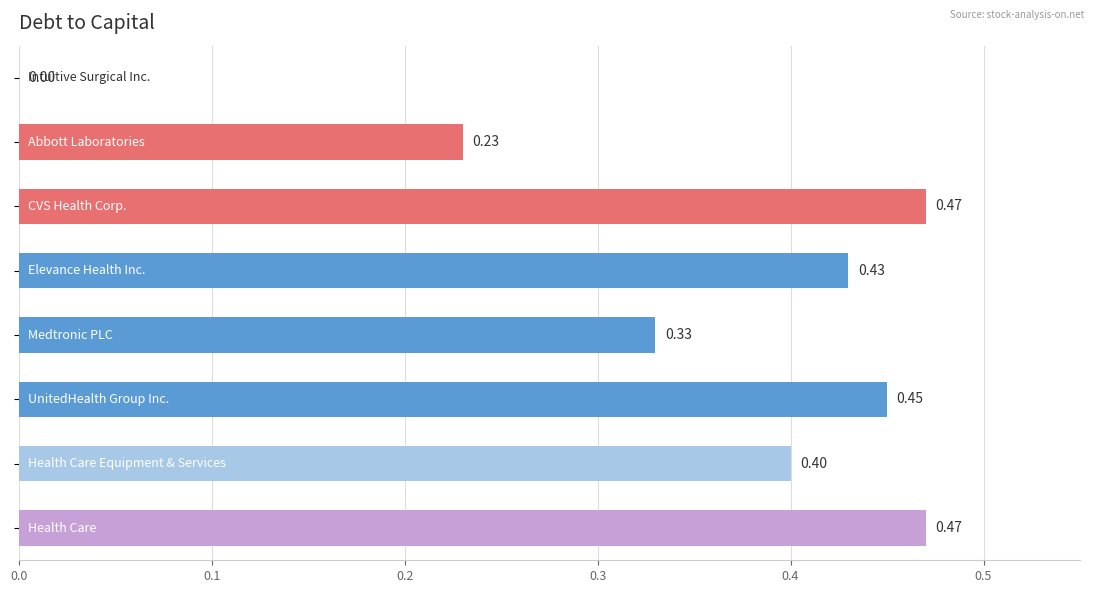

How many values exceed 0?

7